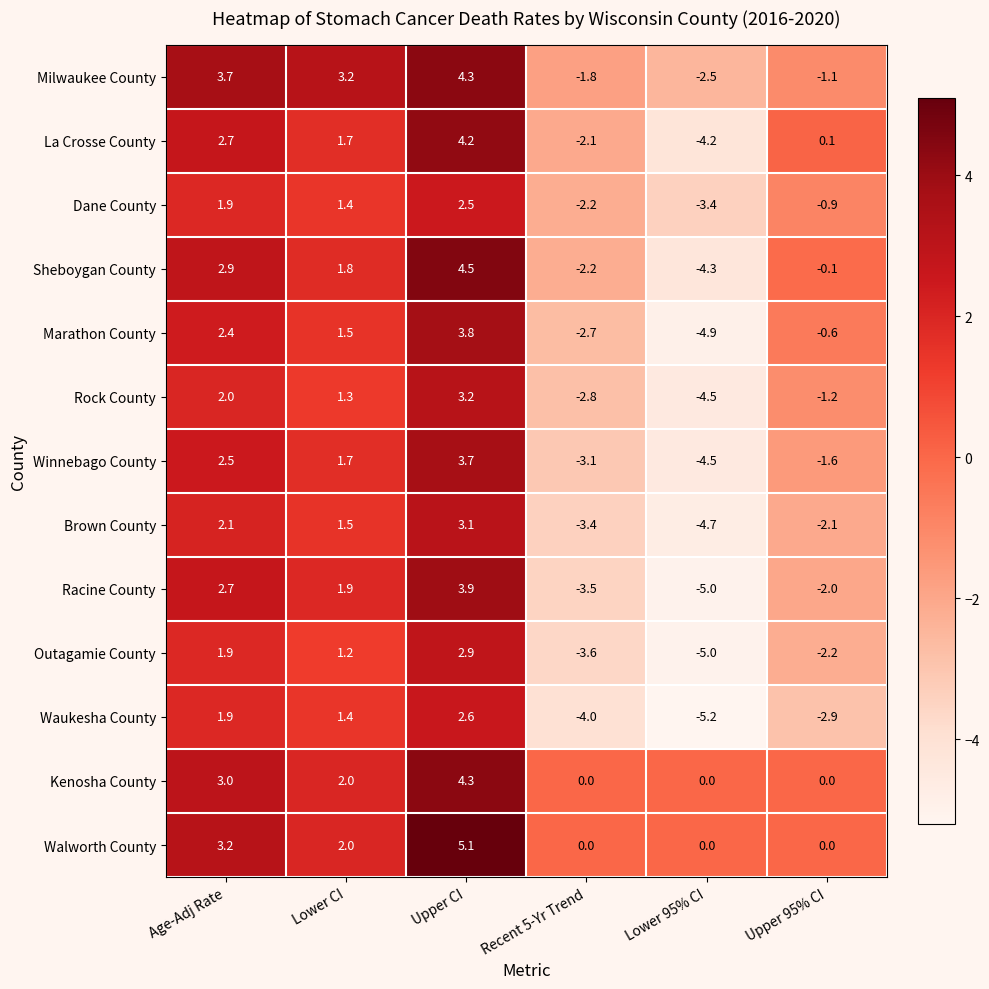

At which label does Rock County first exceed 1?

Age-Adj Rate